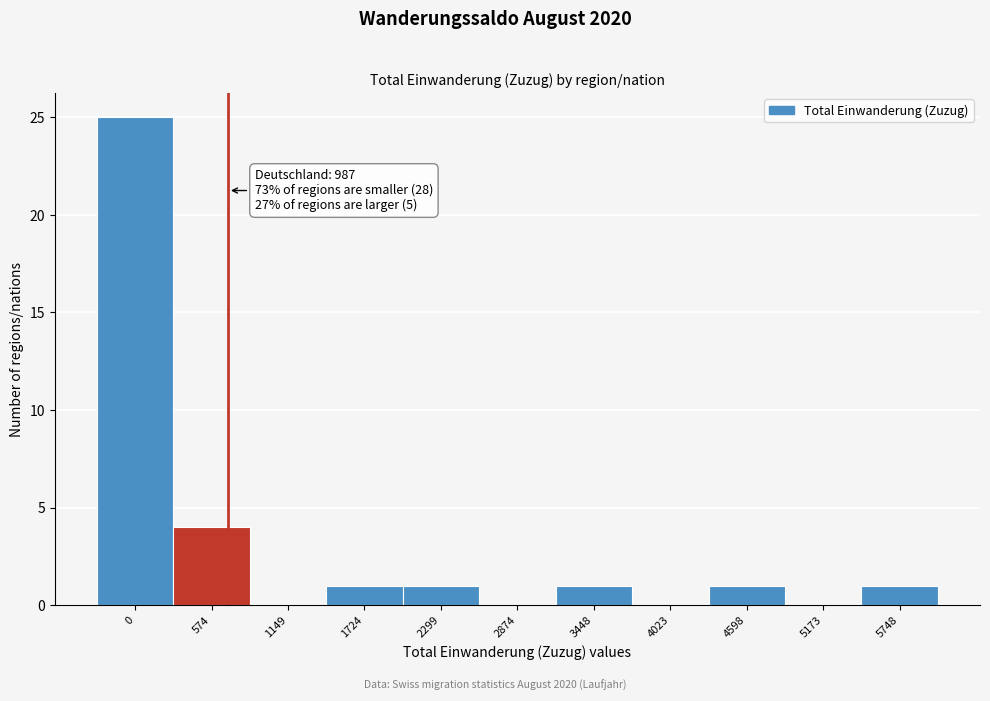

Reading right to left, what are all the values shown in this chart?

5748=1	5173=0	4598=1	4023=0	3448=1	2874=0	2299=1	1724=1	1149=0	574=4	0=25